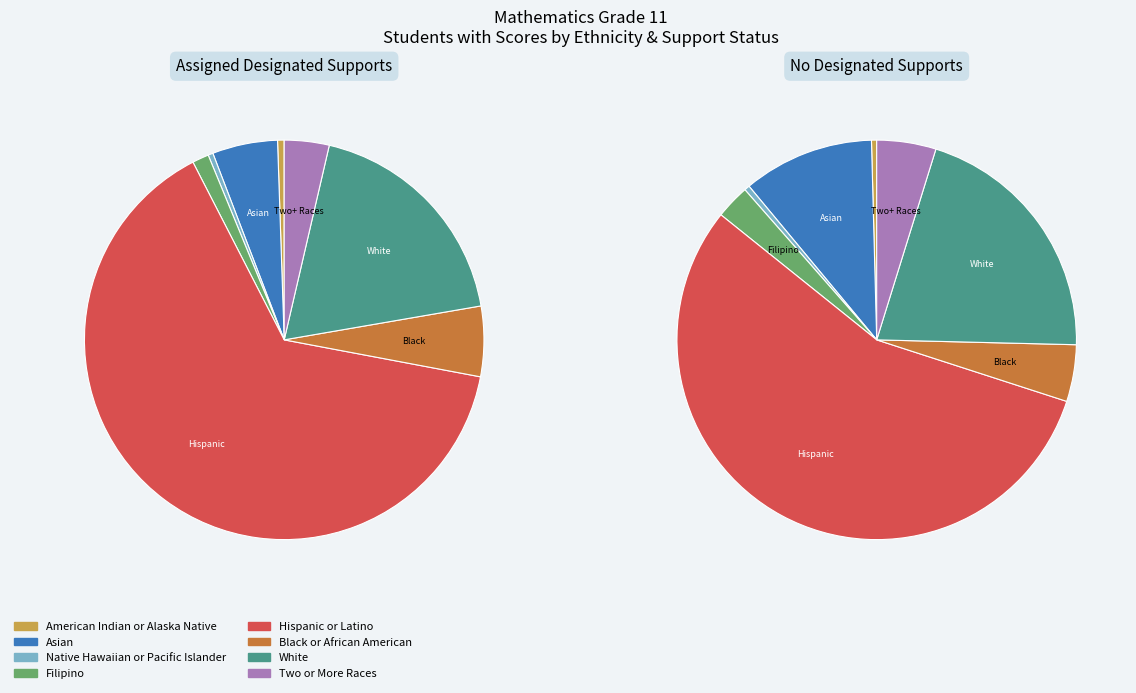

Which category has the biggest portion of the pie?

Hispanic or Latino